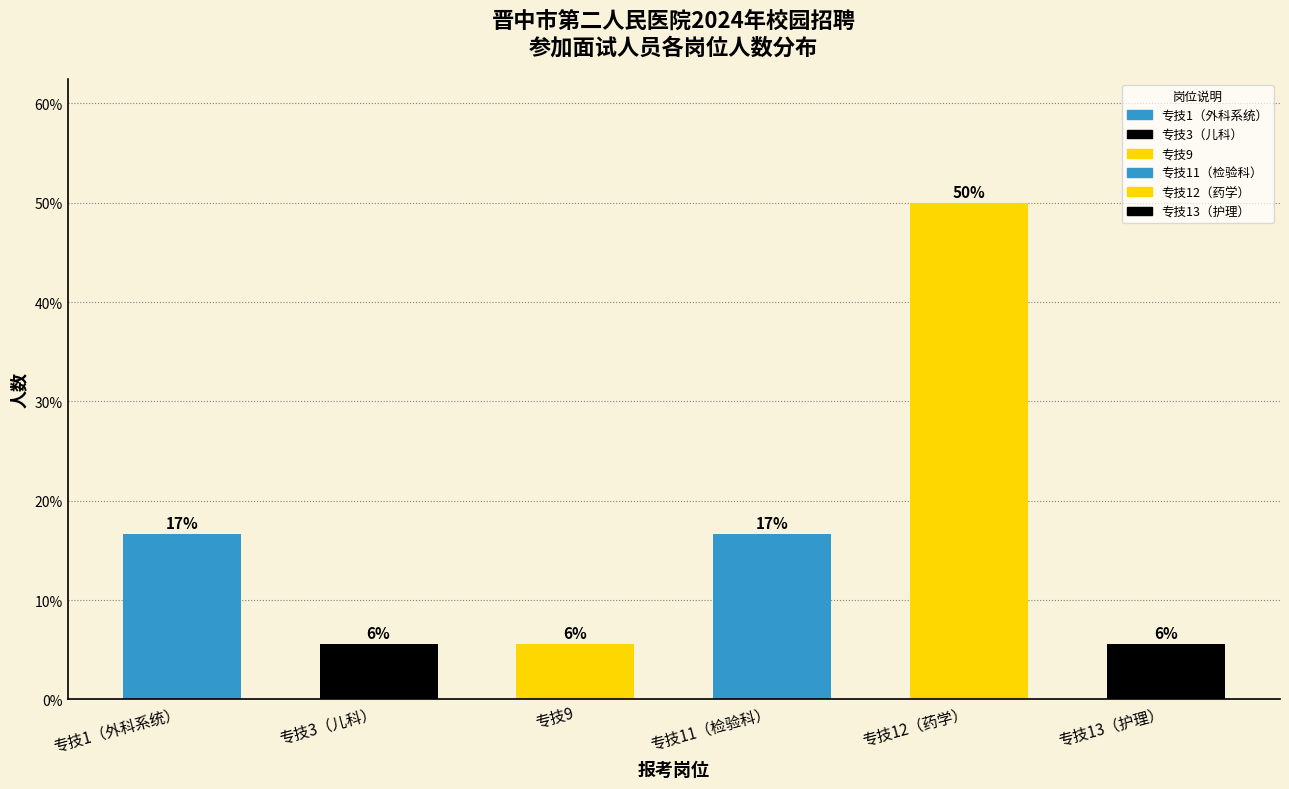

Are the bars horizontal?

No